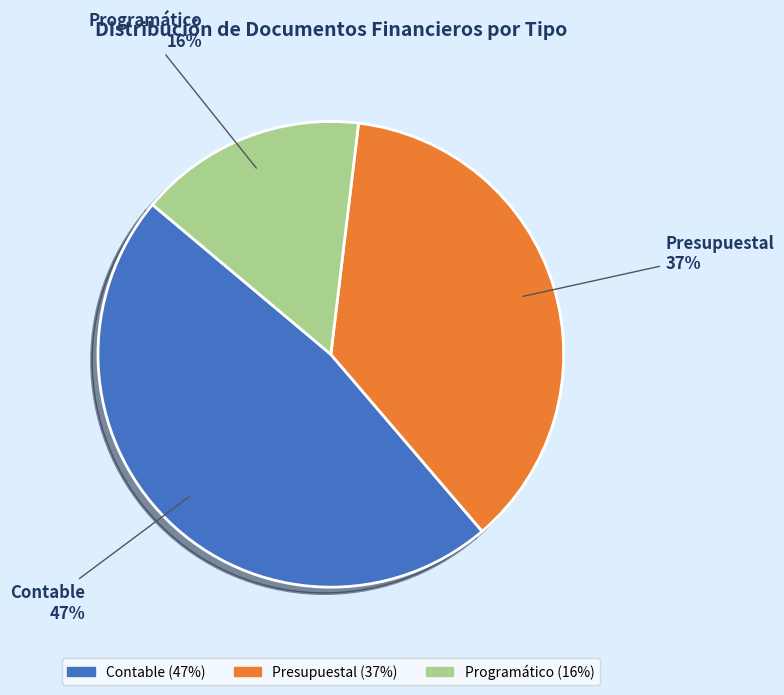

To the nearest percent, what is the combined percentage of Contable and Programático?

63%